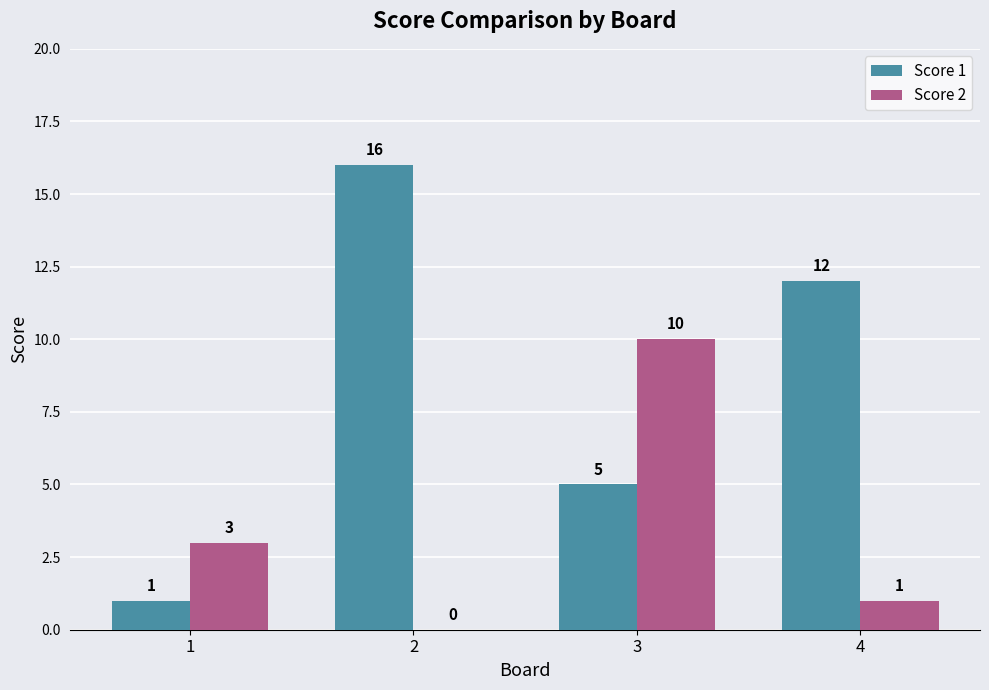

How many series are shown in this chart?

2